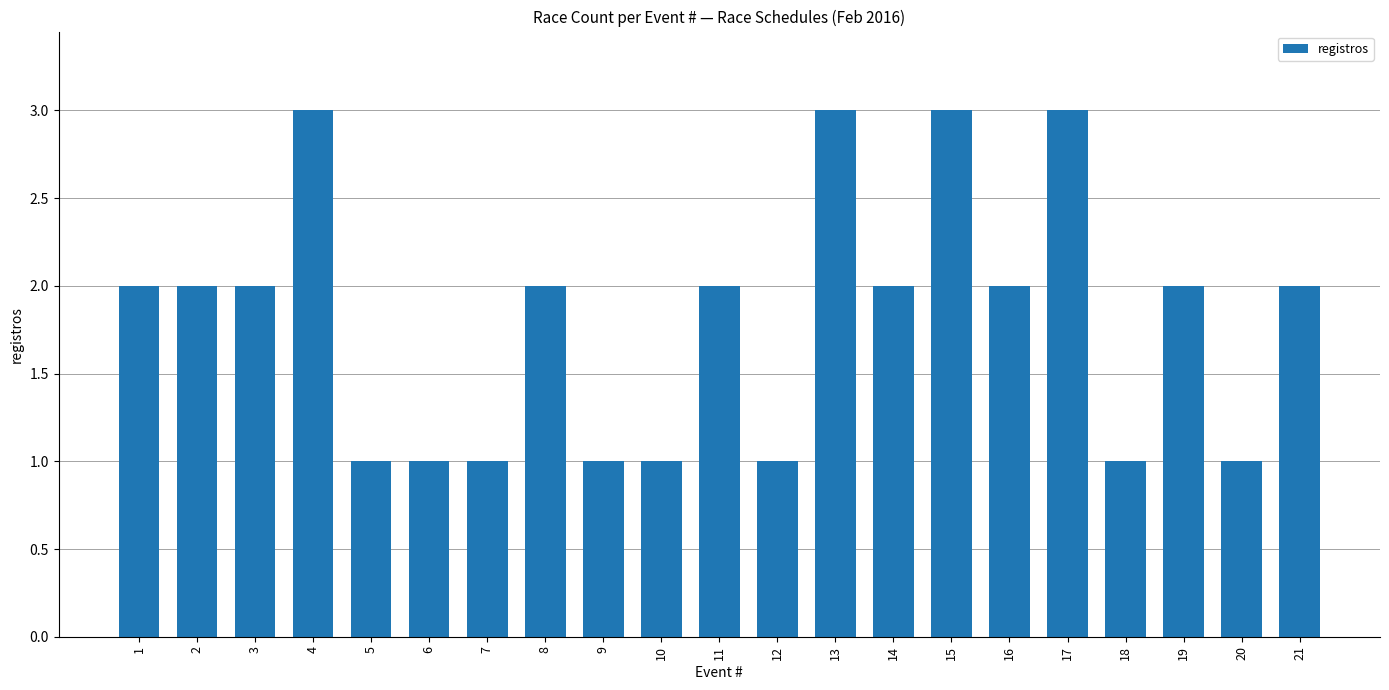

Count the values in the range 1 to 2.

17